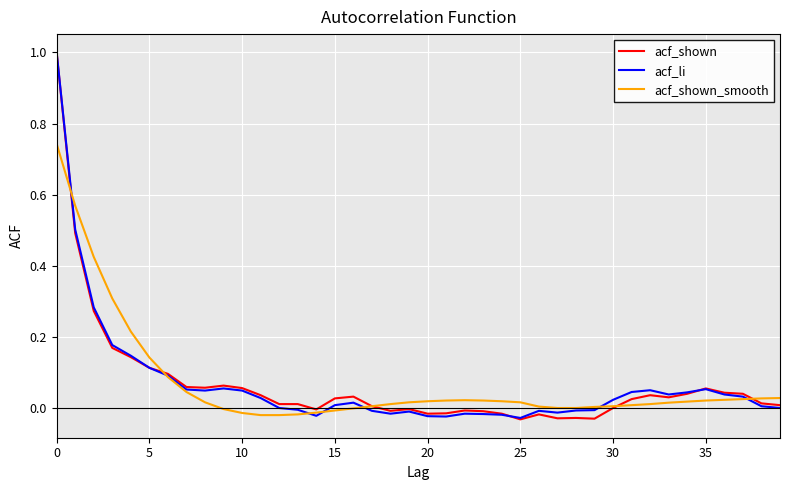

True or false: acf_shown and acf_li intersect in this chart.

True